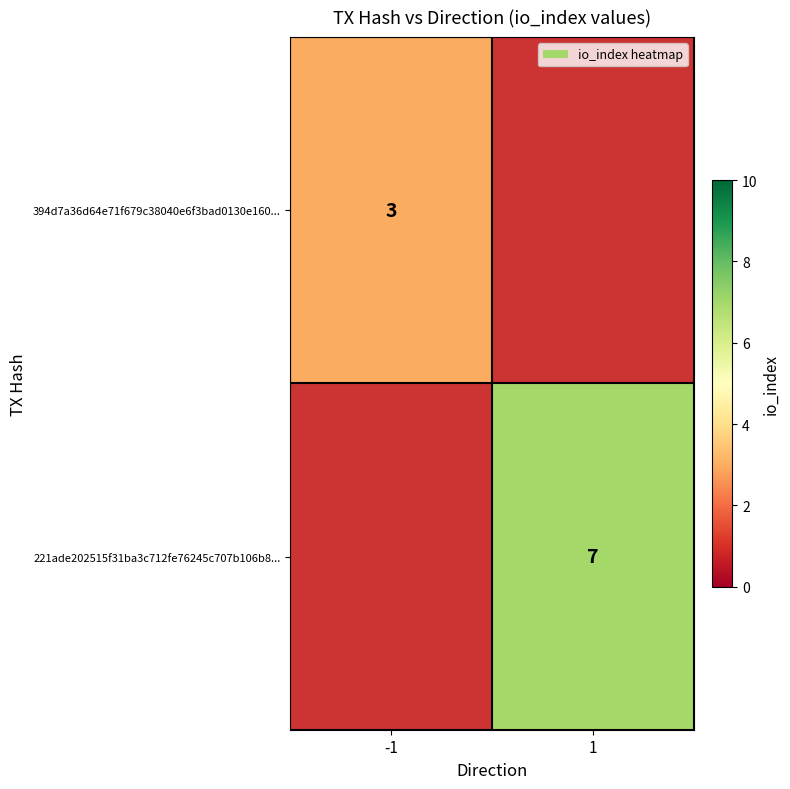

The 394d7a36d64e71f679c38040e6f3bad0130e160... series shows 4 at -1. True or false?

False